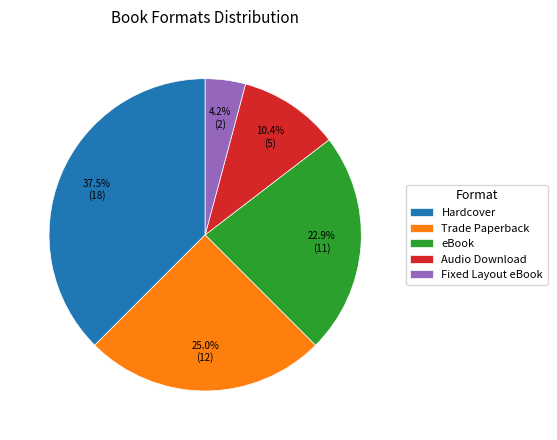

True or false: Trade Paperback accounts for 25% of the total.

True